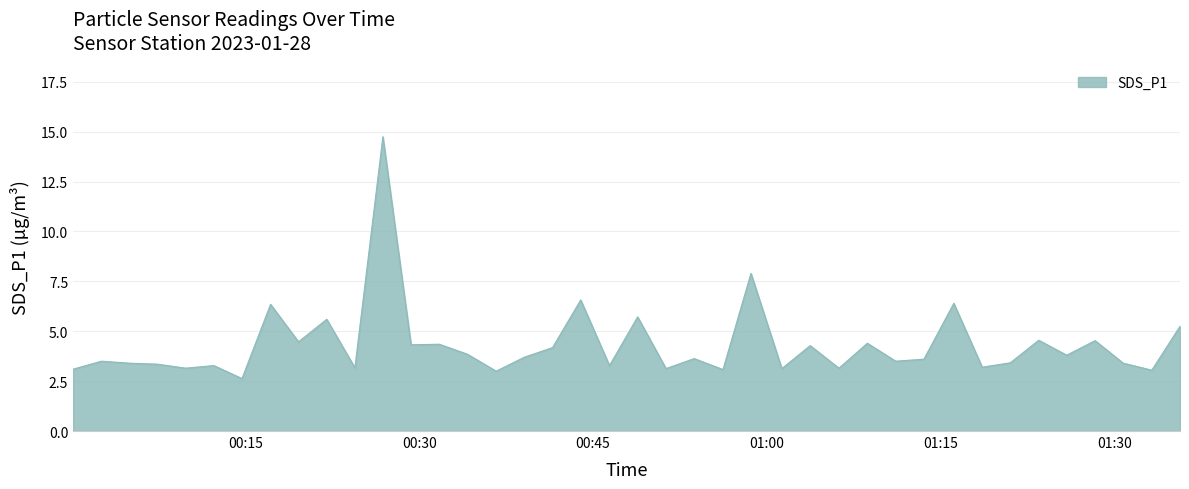

What is the sum of all values?

173.1